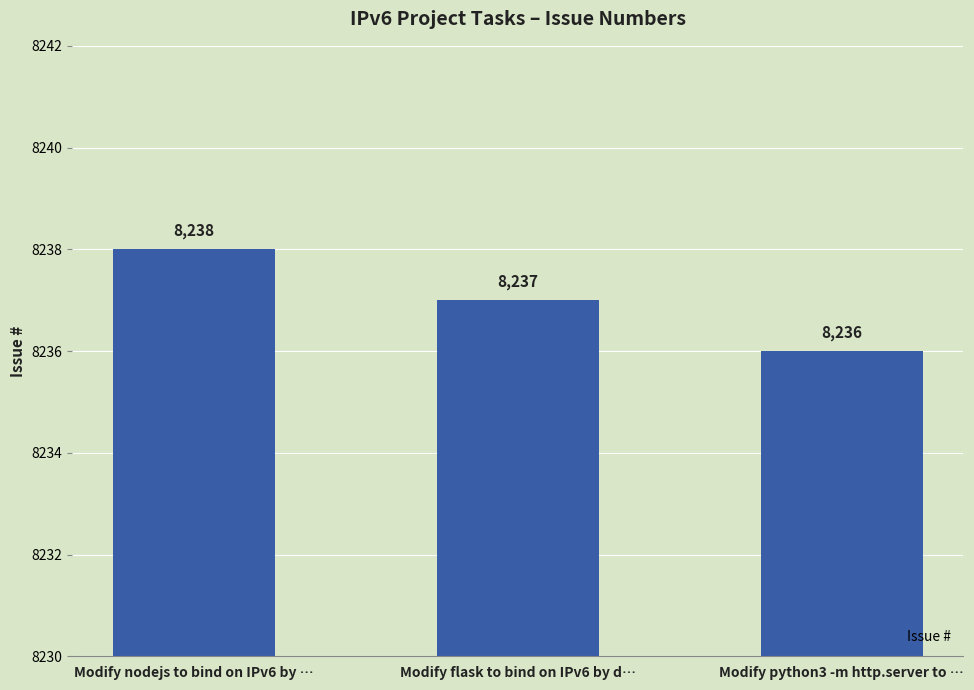

How many data points does each series have?

3